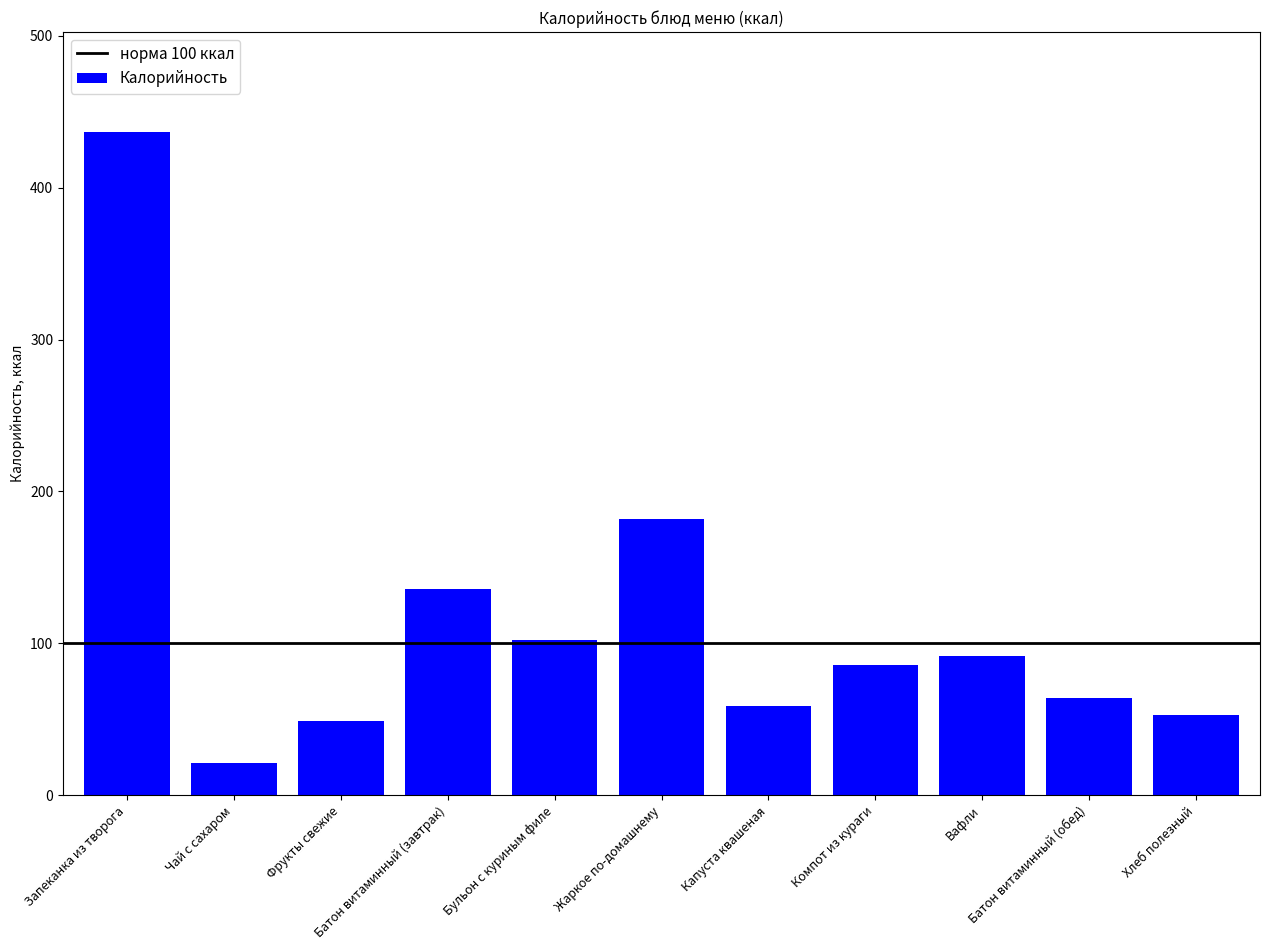

At which category does the chart reach its minimum across all series?

Чай с сахаром